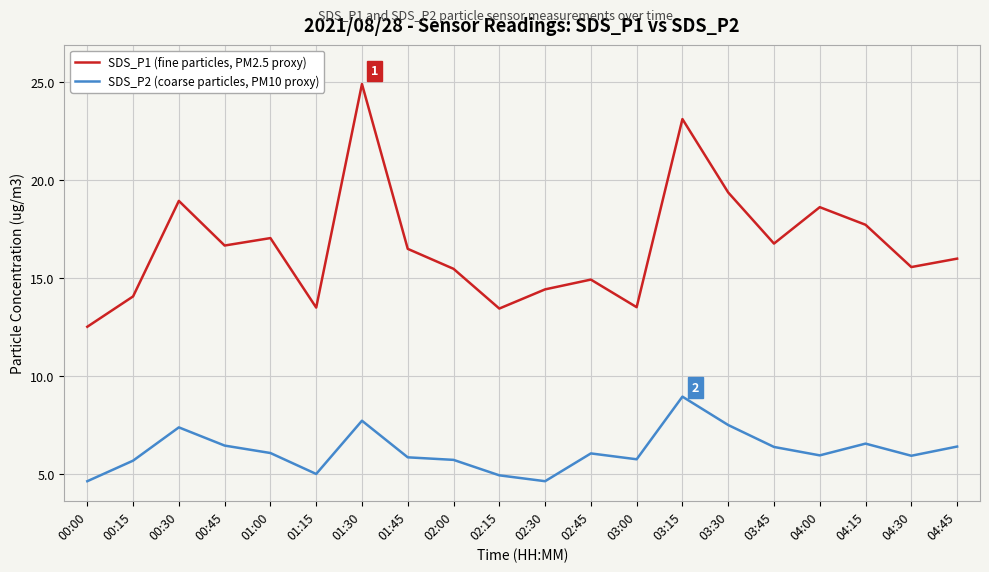

True or false: SDS_P1 (fine particles, PM2.5 proxy) has more than 2 points higher than both neighbors.

True